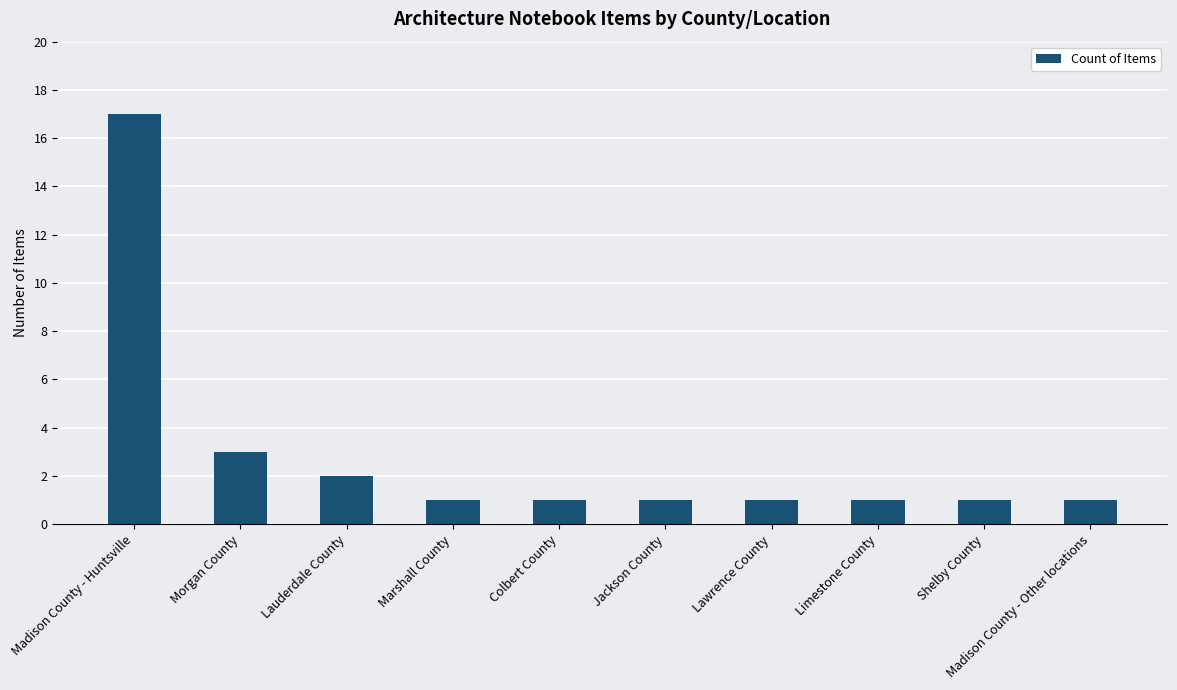

What is the average value?

3